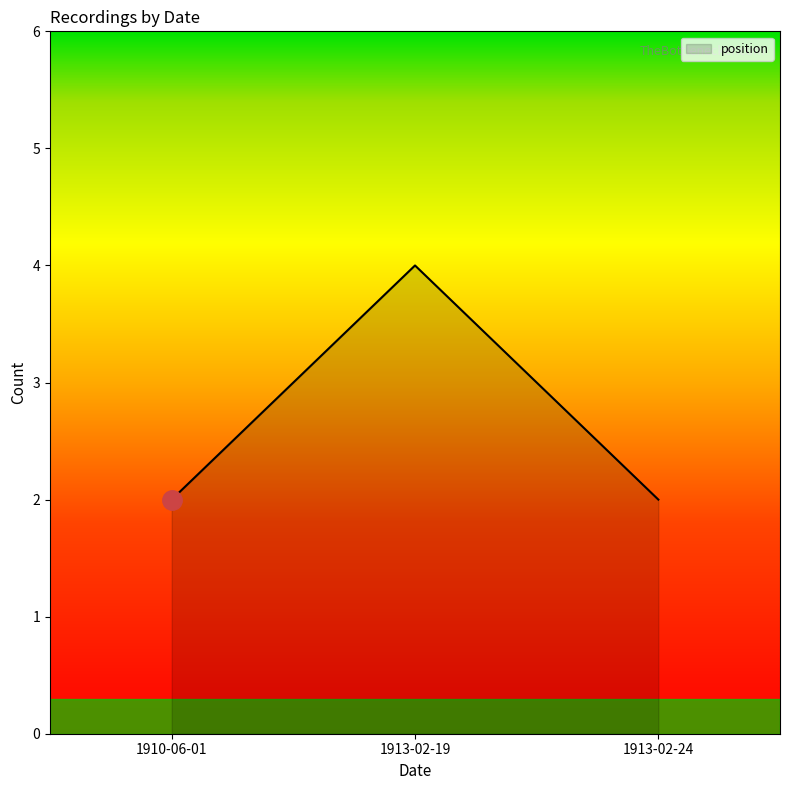

What is the minimum value shown in the chart?

2